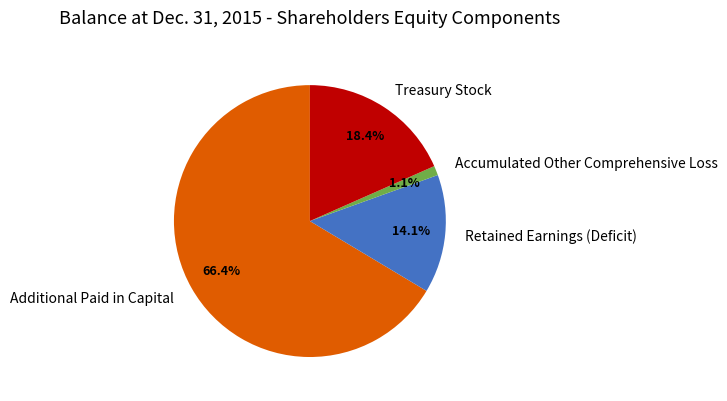

Which slice is the largest?

Additional Paid in Capital